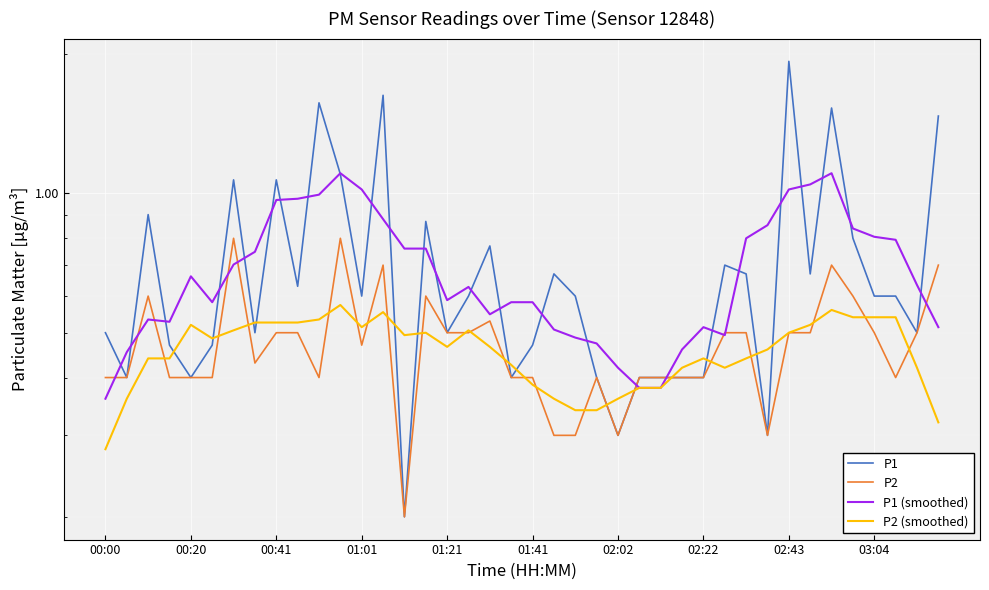

Rank the series at 31 from highest to lowest value.

P1 (smoothed), P2 (smoothed), P1, P2